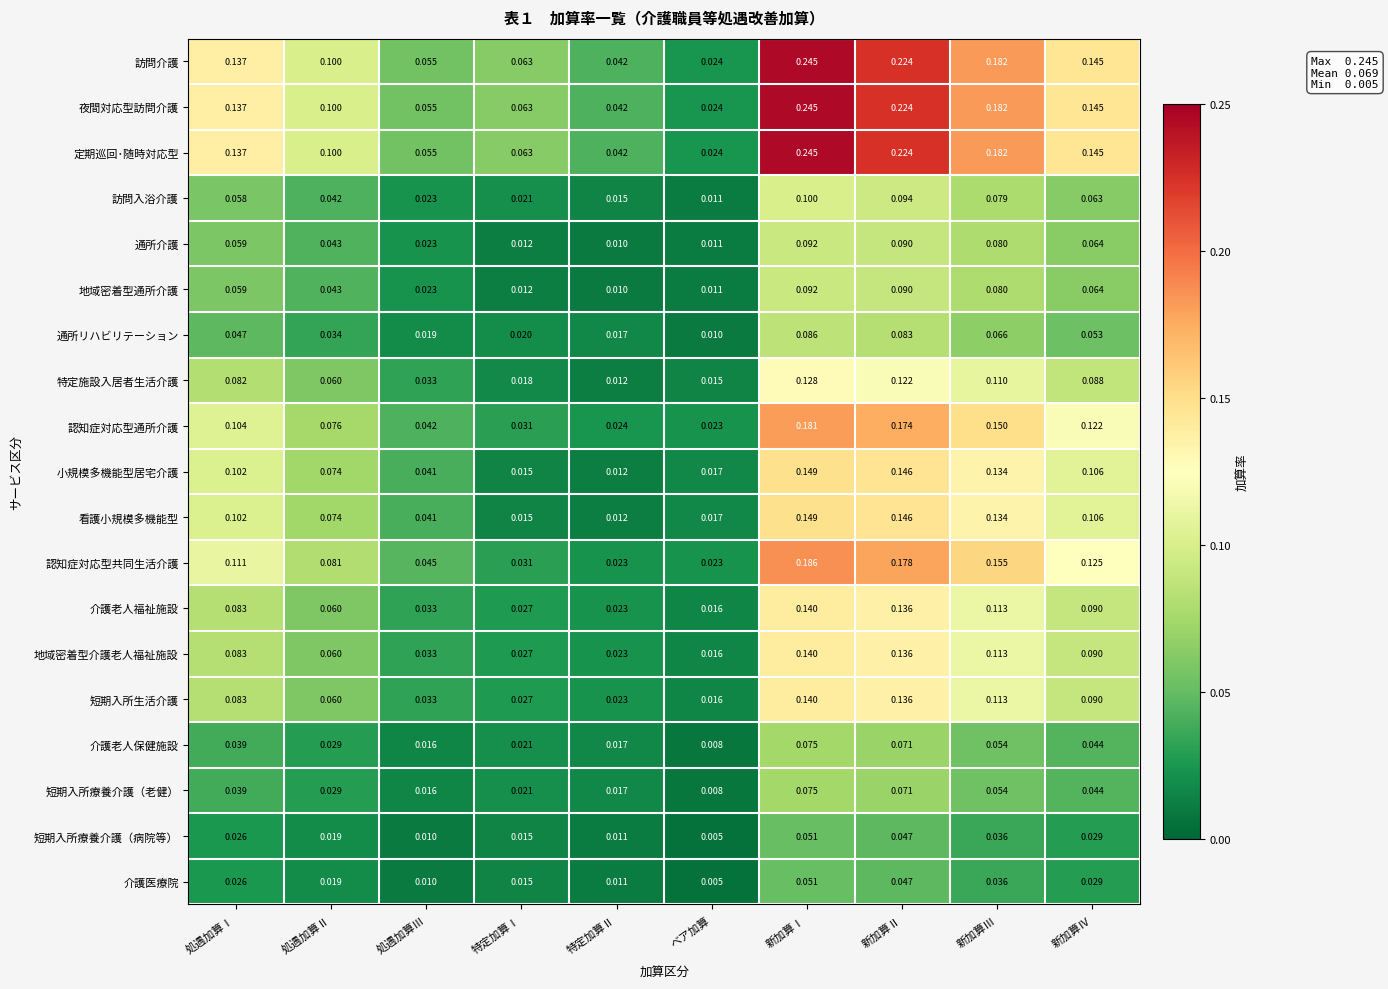

Reading left to right, transcribe all the data shown in this chart.

訪問介護: 処遇加算Ⅰ=0.1	処遇加算Ⅱ=0.1	処遇加算Ⅲ=0.1	特定加算Ⅰ=0.1	特定加算Ⅱ=0.0	ベア加算=0.0	新加算Ⅰ=0.2	新加算Ⅱ=0.2	新加算Ⅲ=0.2	新加算Ⅳ=0.1
夜間対応型訪問介護: 処遇加算Ⅰ=0.1	処遇加算Ⅱ=0.1	処遇加算Ⅲ=0.1	特定加算Ⅰ=0.1	特定加算Ⅱ=0.0	ベア加算=0.0	新加算Ⅰ=0.2	新加算Ⅱ=0.2	新加算Ⅲ=0.2	新加算Ⅳ=0.1
定期巡回･随時対応型: 処遇加算Ⅰ=0.1	処遇加算Ⅱ=0.1	処遇加算Ⅲ=0.1	特定加算Ⅰ=0.1	特定加算Ⅱ=0.0	ベア加算=0.0	新加算Ⅰ=0.2	新加算Ⅱ=0.2	新加算Ⅲ=0.2	新加算Ⅳ=0.1
訪問入浴介護: 処遇加算Ⅰ=0.1	処遇加算Ⅱ=0.0	処遇加算Ⅲ=0.0	特定加算Ⅰ=0.0	特定加算Ⅱ=0.0	ベア加算=0.0	新加算Ⅰ=0.1	新加算Ⅱ=0.1	新加算Ⅲ=0.1	新加算Ⅳ=0.1
通所介護: 処遇加算Ⅰ=0.1	処遇加算Ⅱ=0.0	処遇加算Ⅲ=0.0	特定加算Ⅰ=0.0	特定加算Ⅱ=0.0	ベア加算=0.0	新加算Ⅰ=0.1	新加算Ⅱ=0.1	新加算Ⅲ=0.1	新加算Ⅳ=0.1
地域密着型通所介護: 処遇加算Ⅰ=0.1	処遇加算Ⅱ=0.0	処遇加算Ⅲ=0.0	特定加算Ⅰ=0.0	特定加算Ⅱ=0.0	ベア加算=0.0	新加算Ⅰ=0.1	新加算Ⅱ=0.1	新加算Ⅲ=0.1	新加算Ⅳ=0.1
通所リハビリテーション: 処遇加算Ⅰ=0.0	処遇加算Ⅱ=0.0	処遇加算Ⅲ=0.0	特定加算Ⅰ=0.0	特定加算Ⅱ=0.0	ベア加算=0.0	新加算Ⅰ=0.1	新加算Ⅱ=0.1	新加算Ⅲ=0.1	新加算Ⅳ=0.1
特定施設入居者生活介護: 処遇加算Ⅰ=0.1	処遇加算Ⅱ=0.1	処遇加算Ⅲ=0.0	特定加算Ⅰ=0.0	特定加算Ⅱ=0.0	ベア加算=0.0	新加算Ⅰ=0.1	新加算Ⅱ=0.1	新加算Ⅲ=0.1	新加算Ⅳ=0.1
認知症対応型通所介護: 処遇加算Ⅰ=0.1	処遇加算Ⅱ=0.1	処遇加算Ⅲ=0.0	特定加算Ⅰ=0.0	特定加算Ⅱ=0.0	ベア加算=0.0	新加算Ⅰ=0.2	新加算Ⅱ=0.2	新加算Ⅲ=0.1	新加算Ⅳ=0.1
小規模多機能型居宅介護: 処遇加算Ⅰ=0.1	処遇加算Ⅱ=0.1	処遇加算Ⅲ=0.0	特定加算Ⅰ=0.0	特定加算Ⅱ=0.0	ベア加算=0.0	新加算Ⅰ=0.1	新加算Ⅱ=0.1	新加算Ⅲ=0.1	新加算Ⅳ=0.1
看護小規模多機能型: 処遇加算Ⅰ=0.1	処遇加算Ⅱ=0.1	処遇加算Ⅲ=0.0	特定加算Ⅰ=0.0	特定加算Ⅱ=0.0	ベア加算=0.0	新加算Ⅰ=0.1	新加算Ⅱ=0.1	新加算Ⅲ=0.1	新加算Ⅳ=0.1
認知症対応型共同生活介護: 処遇加算Ⅰ=0.1	処遇加算Ⅱ=0.1	処遇加算Ⅲ=0.0	特定加算Ⅰ=0.0	特定加算Ⅱ=0.0	ベア加算=0.0	新加算Ⅰ=0.2	新加算Ⅱ=0.2	新加算Ⅲ=0.2	新加算Ⅳ=0.1
介護老人福祉施設: 処遇加算Ⅰ=0.1	処遇加算Ⅱ=0.1	処遇加算Ⅲ=0.0	特定加算Ⅰ=0.0	特定加算Ⅱ=0.0	ベア加算=0.0	新加算Ⅰ=0.1	新加算Ⅱ=0.1	新加算Ⅲ=0.1	新加算Ⅳ=0.1
地域密着型介護老人福祉施設: 処遇加算Ⅰ=0.1	処遇加算Ⅱ=0.1	処遇加算Ⅲ=0.0	特定加算Ⅰ=0.0	特定加算Ⅱ=0.0	ベア加算=0.0	新加算Ⅰ=0.1	新加算Ⅱ=0.1	新加算Ⅲ=0.1	新加算Ⅳ=0.1
短期入所生活介護: 処遇加算Ⅰ=0.1	処遇加算Ⅱ=0.1	処遇加算Ⅲ=0.0	特定加算Ⅰ=0.0	特定加算Ⅱ=0.0	ベア加算=0.0	新加算Ⅰ=0.1	新加算Ⅱ=0.1	新加算Ⅲ=0.1	新加算Ⅳ=0.1
介護老人保健施設: 処遇加算Ⅰ=0.0	処遇加算Ⅱ=0.0	処遇加算Ⅲ=0.0	特定加算Ⅰ=0.0	特定加算Ⅱ=0.0	ベア加算=0.0	新加算Ⅰ=0.1	新加算Ⅱ=0.1	新加算Ⅲ=0.1	新加算Ⅳ=0.0
短期入所療養介護（老健）: 処遇加算Ⅰ=0.0	処遇加算Ⅱ=0.0	処遇加算Ⅲ=0.0	特定加算Ⅰ=0.0	特定加算Ⅱ=0.0	ベア加算=0.0	新加算Ⅰ=0.1	新加算Ⅱ=0.1	新加算Ⅲ=0.1	新加算Ⅳ=0.0
短期入所療養介護（病院等）: 処遇加算Ⅰ=0.0	処遇加算Ⅱ=0.0	処遇加算Ⅲ=0.0	特定加算Ⅰ=0.0	特定加算Ⅱ=0.0	ベア加算=0.0	新加算Ⅰ=0.1	新加算Ⅱ=0.0	新加算Ⅲ=0.0	新加算Ⅳ=0.0
介護医療院: 処遇加算Ⅰ=0.0	処遇加算Ⅱ=0.0	処遇加算Ⅲ=0.0	特定加算Ⅰ=0.0	特定加算Ⅱ=0.0	ベア加算=0.0	新加算Ⅰ=0.1	新加算Ⅱ=0.0	新加算Ⅲ=0.0	新加算Ⅳ=0.0